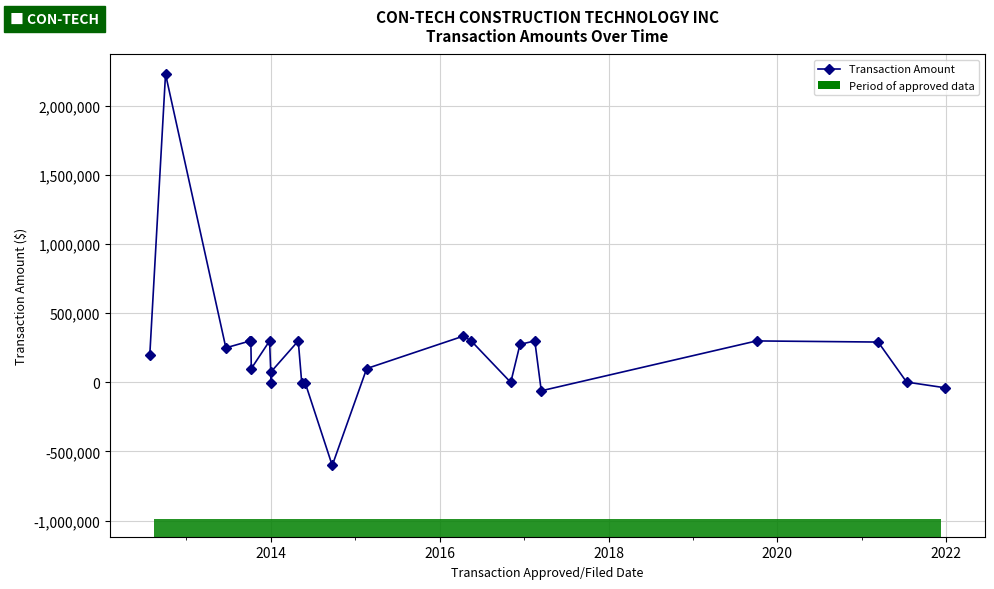

True or false: there are more than 0 points higher than both neighbors.

True